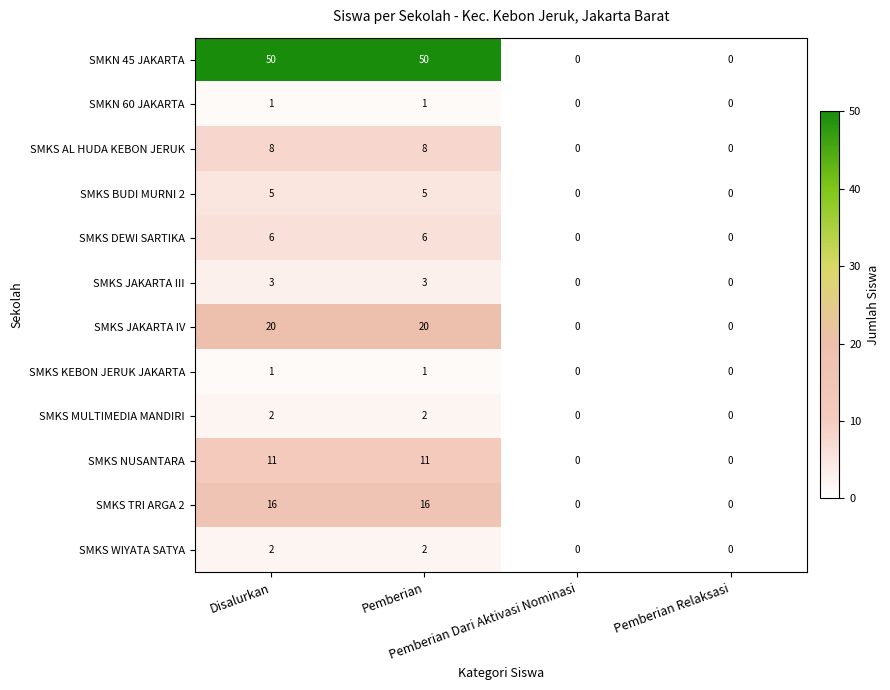

Count the SMKS JAKARTA III values in the range 0 to 3.

4